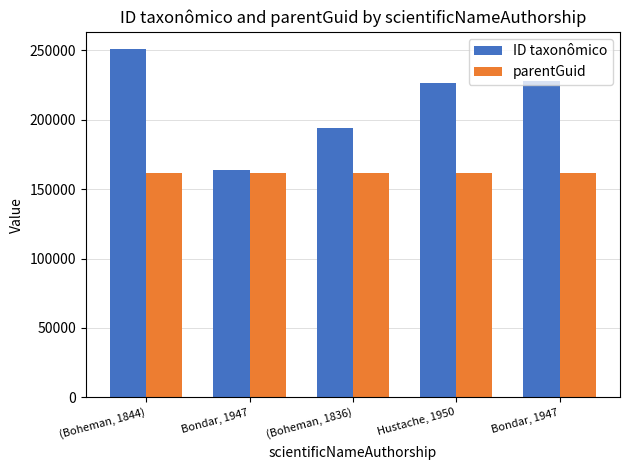

Which series has the largest total across all categories?

ID taxonômico